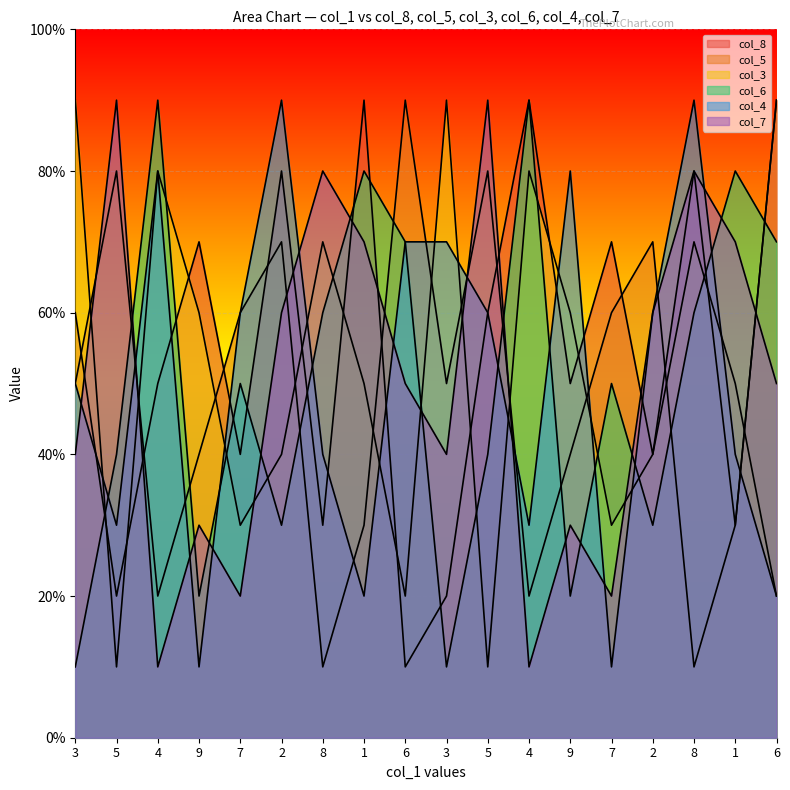

What is the difference between the col_3 values at 7 and 3?

6